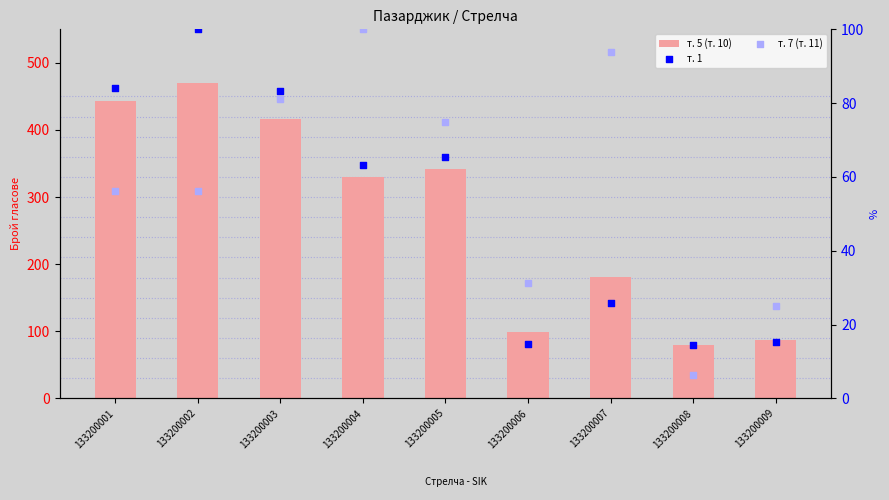

Which series contains the highest Y value?

т. 5 (т. 10)